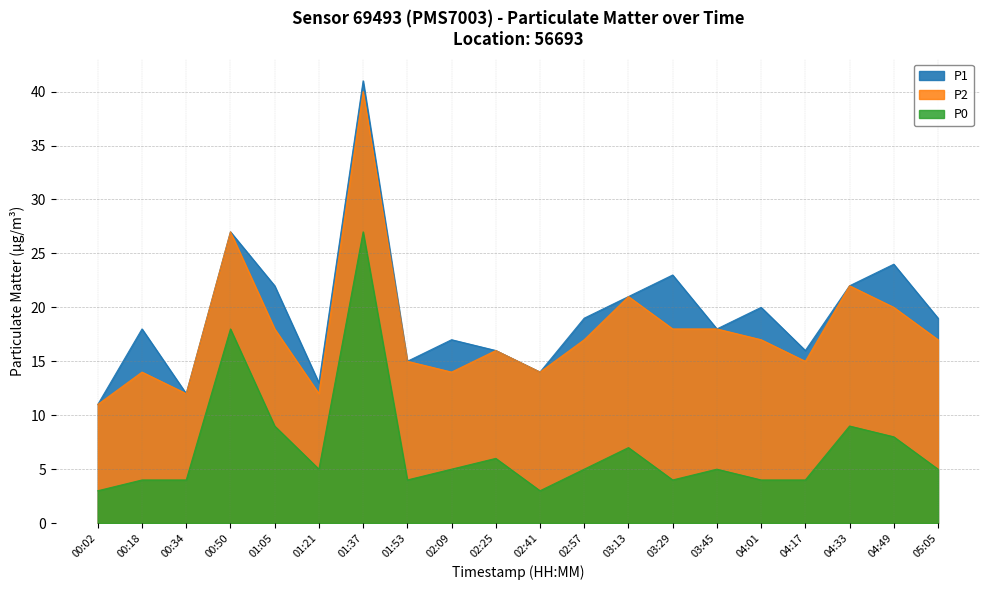

What are all the series names shown in the legend?

P1, P2, P0